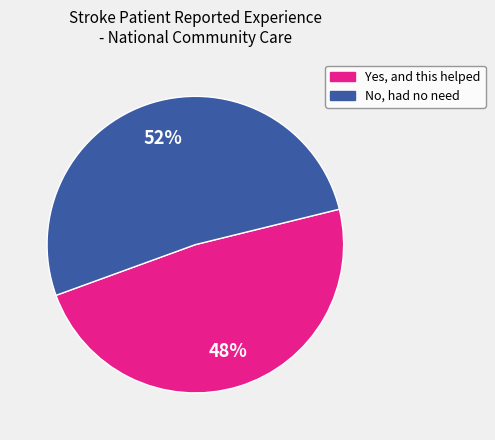

Which category has the smallest portion of the pie?

Yes, and this helped